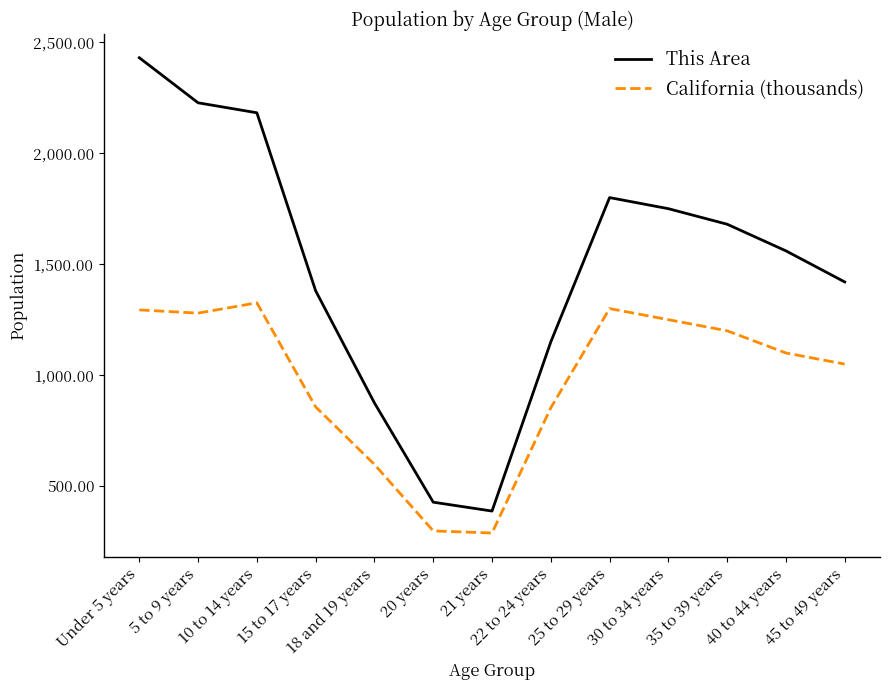

At which label does This Area first exceed 1560?

Under 5 years